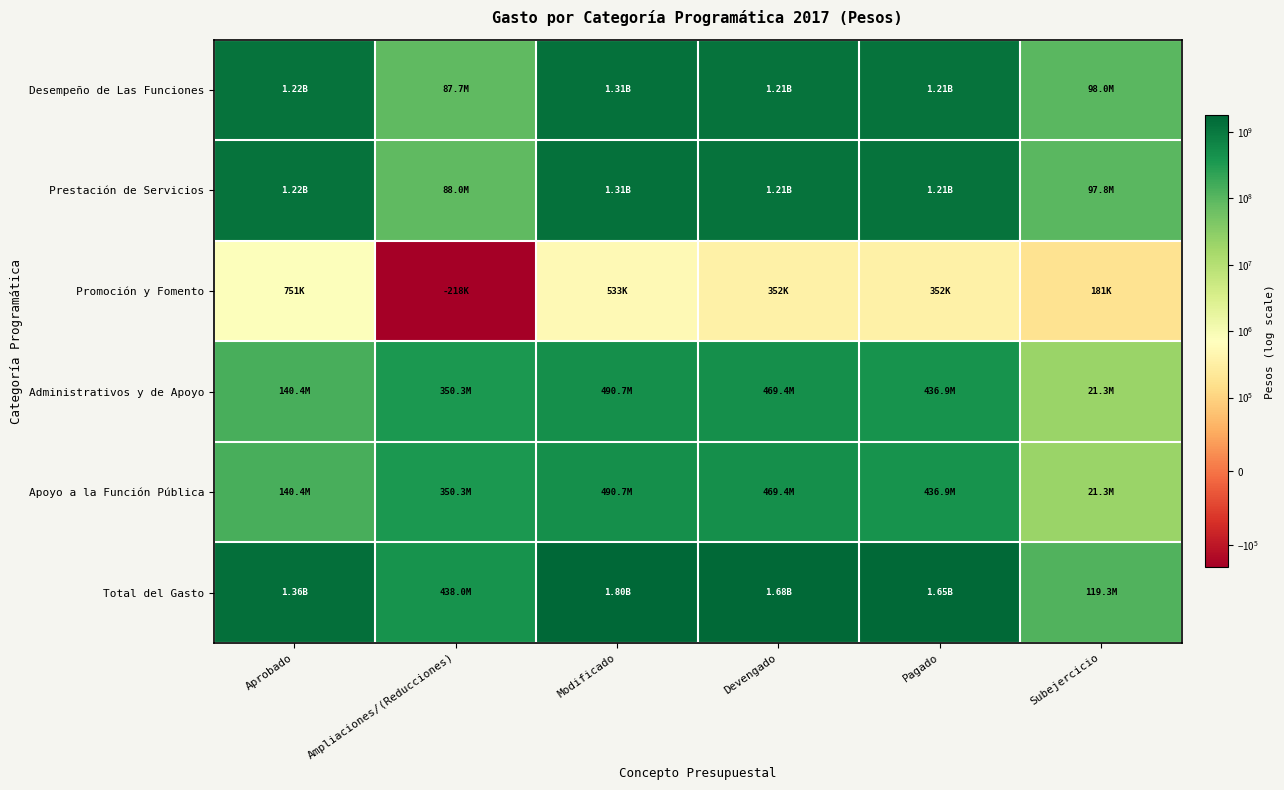

Which series changed the most between Ampliaciones/(Reducciones) and Pagado?

Total del Gasto